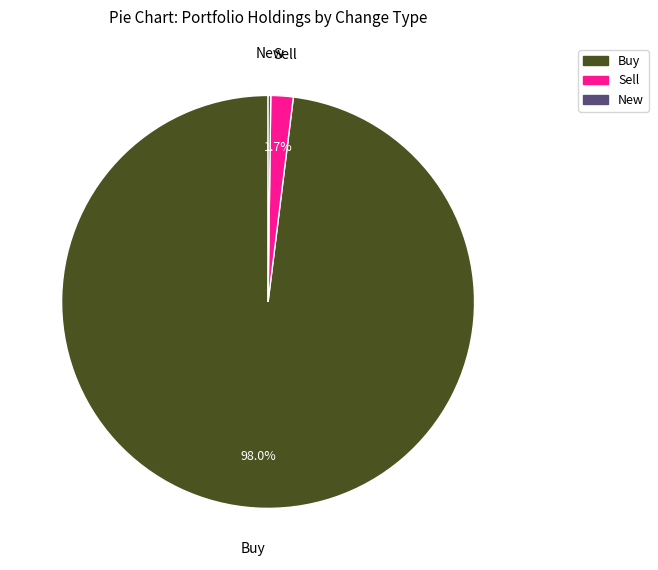

Does any single category account for the majority?

Yes